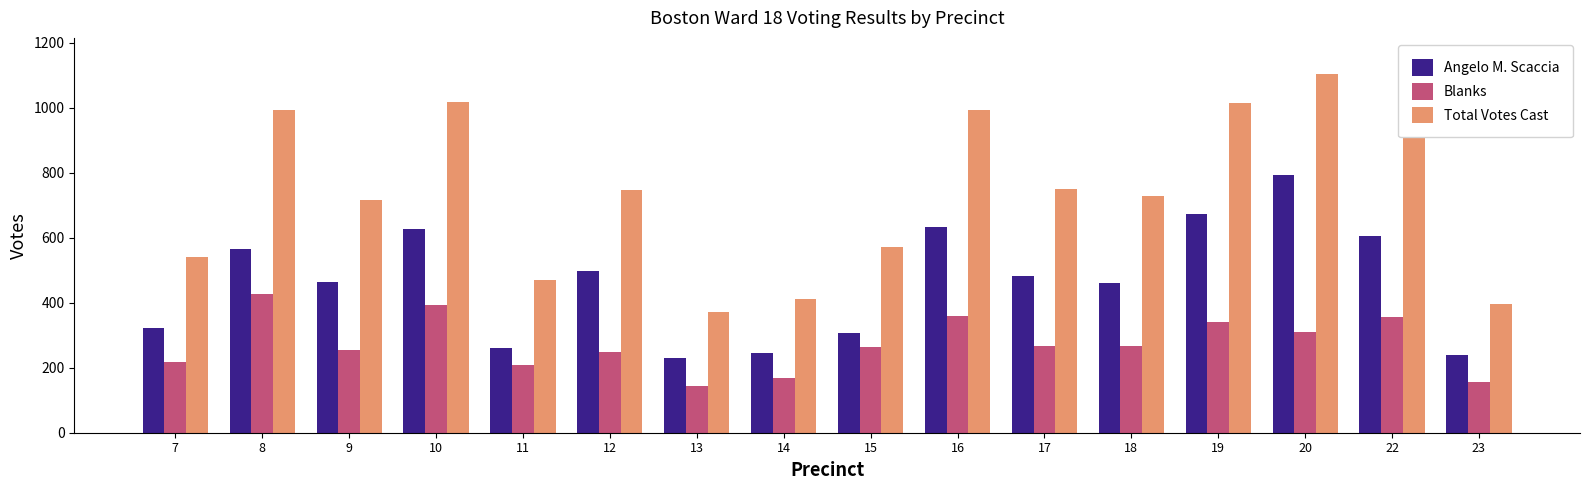

Is it true that Total Votes Cast equals 1105 at 20?

True